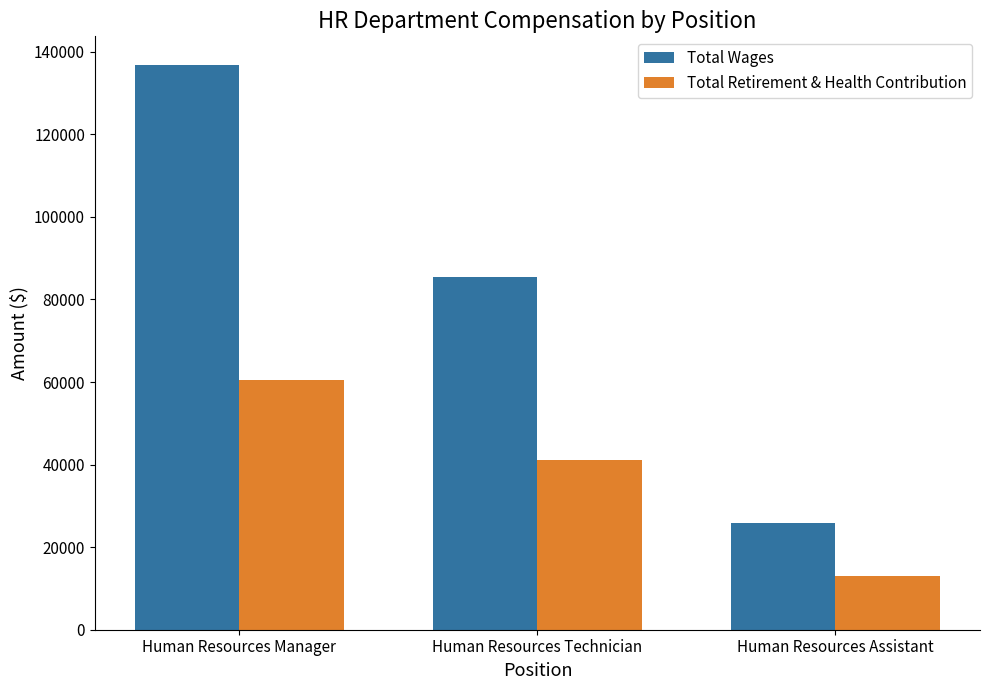

Which category has the lowest value in the Total Retirement & Health Contribution series?

Human Resources Assistant